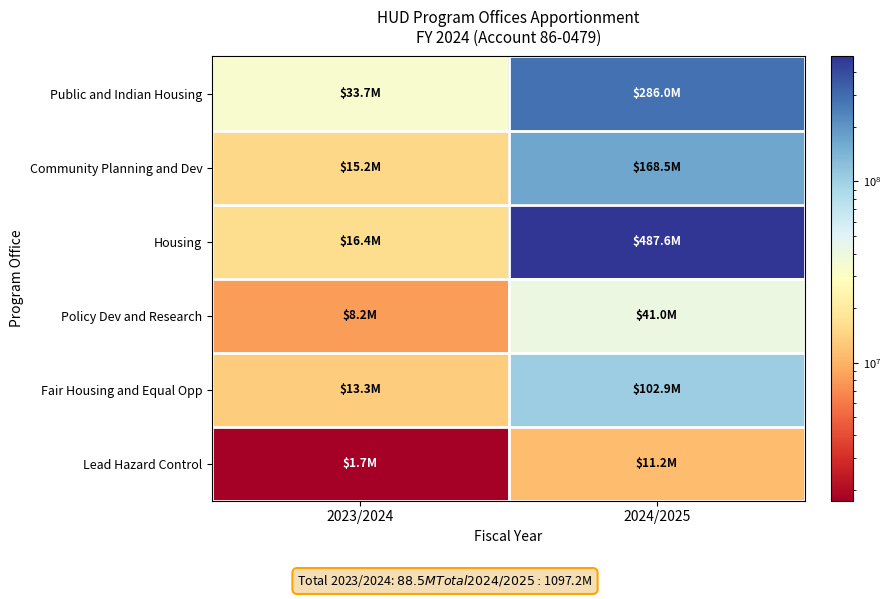

Reading right to left, what are all the values shown in this chart?

Public and Indian Housing: 2024/2025=286000000	2023/2024=33729298
Community Planning and Dev: 2024/2025=168514130	2023/2024=15242361
Housing: 2024/2025=487550000	2023/2024=16381997
Policy Dev and Research: 2024/2025=41000000	2023/2024=8163571
Fair Housing and Equal Opp: 2024/2025=102900000	2023/2024=13287914
Lead Hazard Control: 2024/2025=11200000	2023/2024=1736047